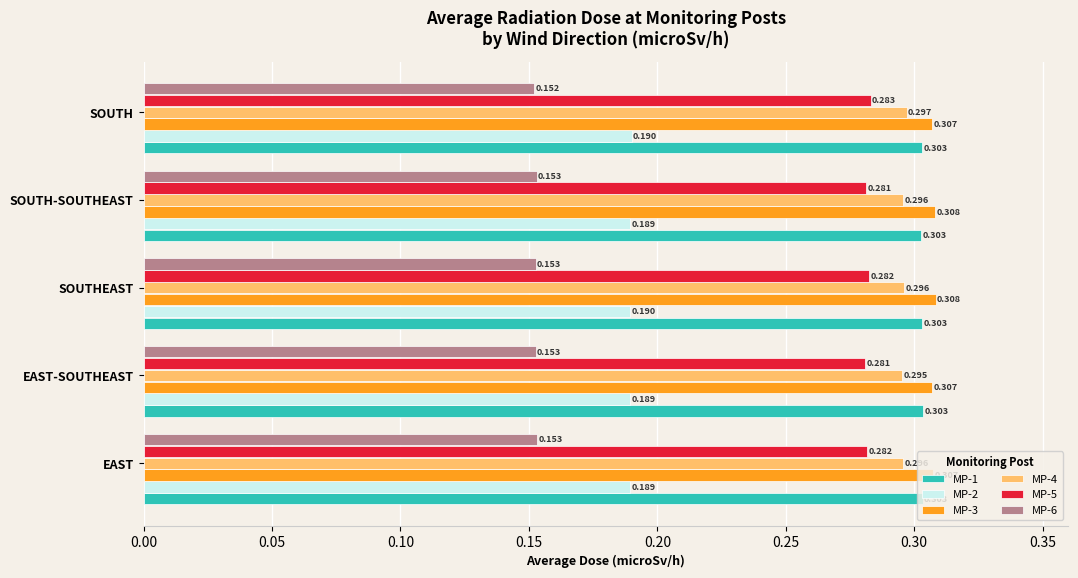

At which label does MP-6 reach its minimum?

SOUTH